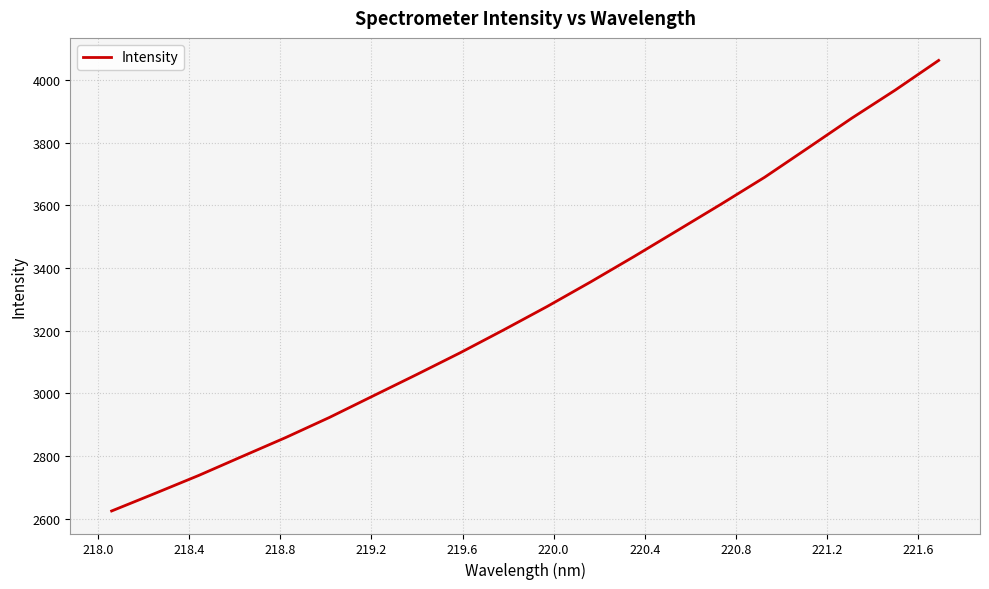

What is the smallest value displayed?

2624.8